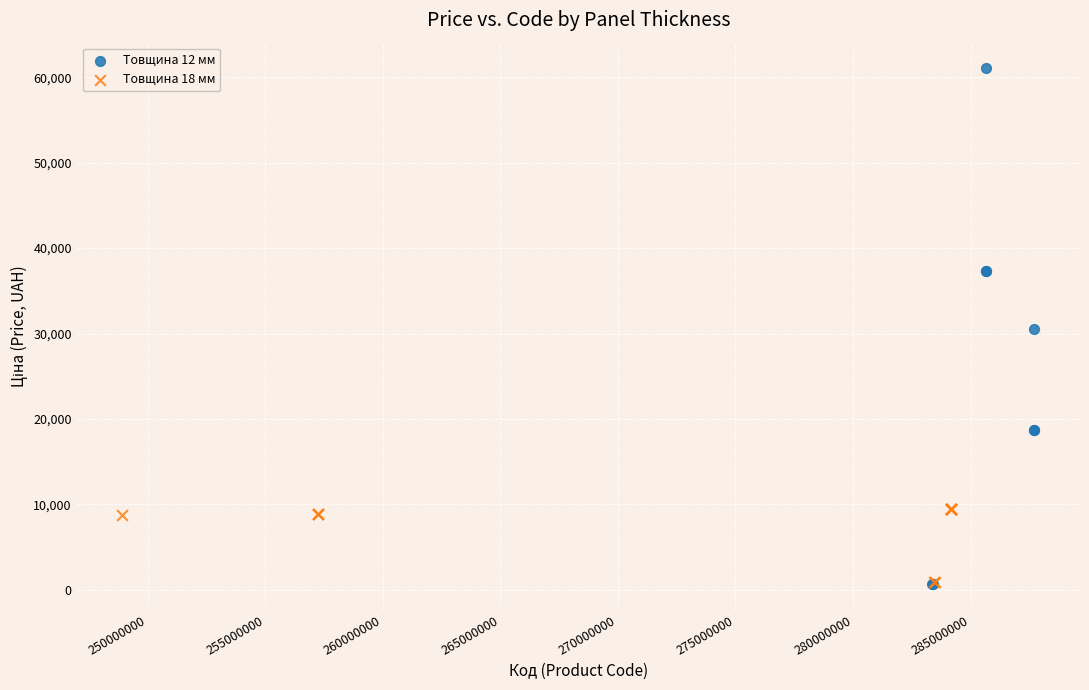

What are all the series names shown in the legend?

Товщина 12 мм, Товщина 18 мм